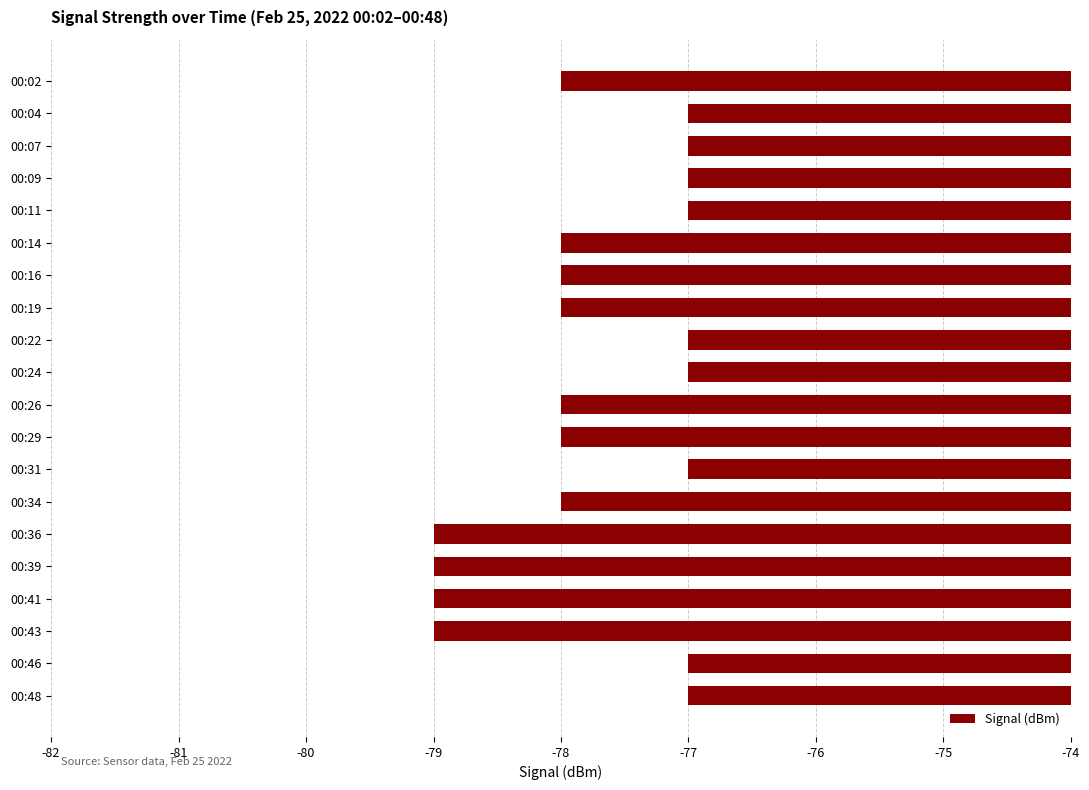

What is the sum of all values?

-1555